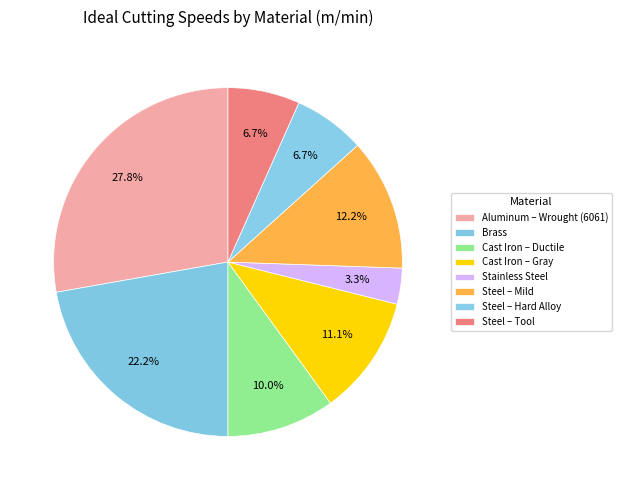

Is it true that Aluminum – Wrought (6061) is 18% of the pie?

False